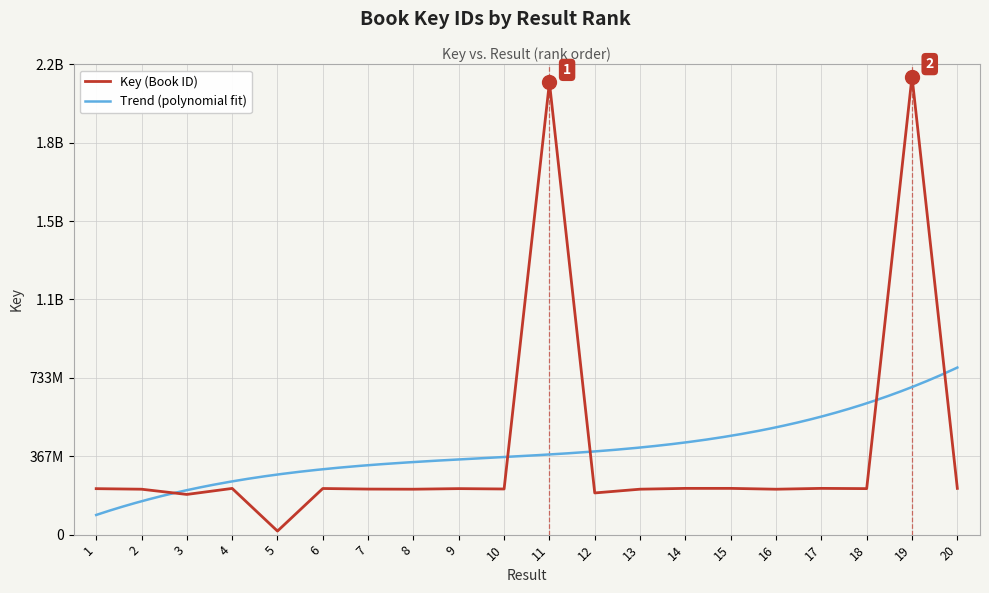

What is the change in value from 4 to 11?

+1898988721